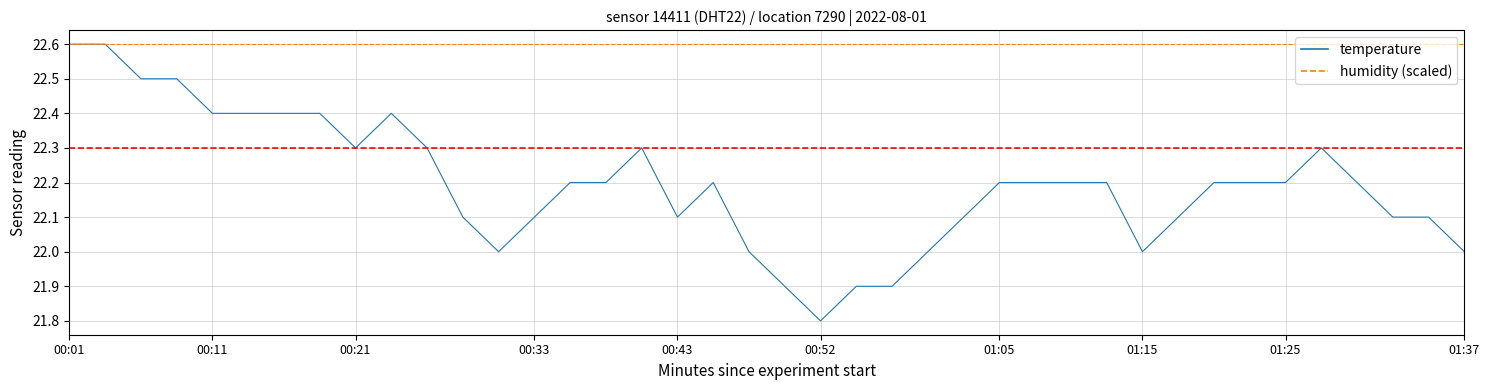

What is the highest value of the temperature series?

22.6